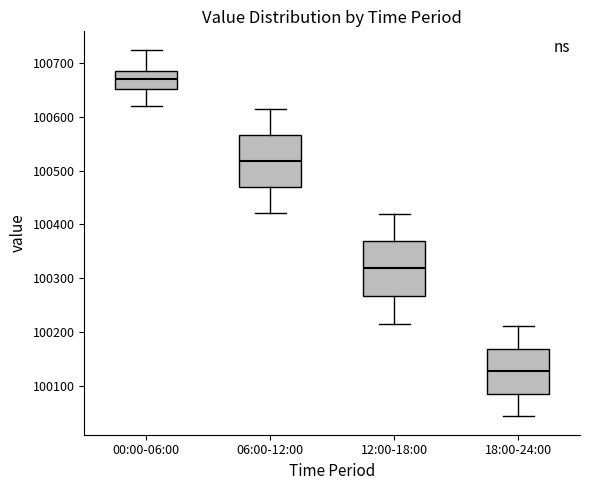

Reading left to right, transcribe this box plot: for each box, give where its median line is, the range the box spans, and where its two whiskers end, as read against the y-axis. The values are not printed on the chart, so give them approximately, as read against the axis.

00:00-06:00: median 100670, box 100650 to 100680, whiskers 100620 to 100720
06:00-12:00: median 100520, box 100470 to 100570, whiskers 100420 to 100620
12:00-18:00: median 100320, box 100270 to 100370, whiskers 100210 to 100420
18:00-24:00: median 100130, box 100080 to 100170, whiskers 100040 to 100210